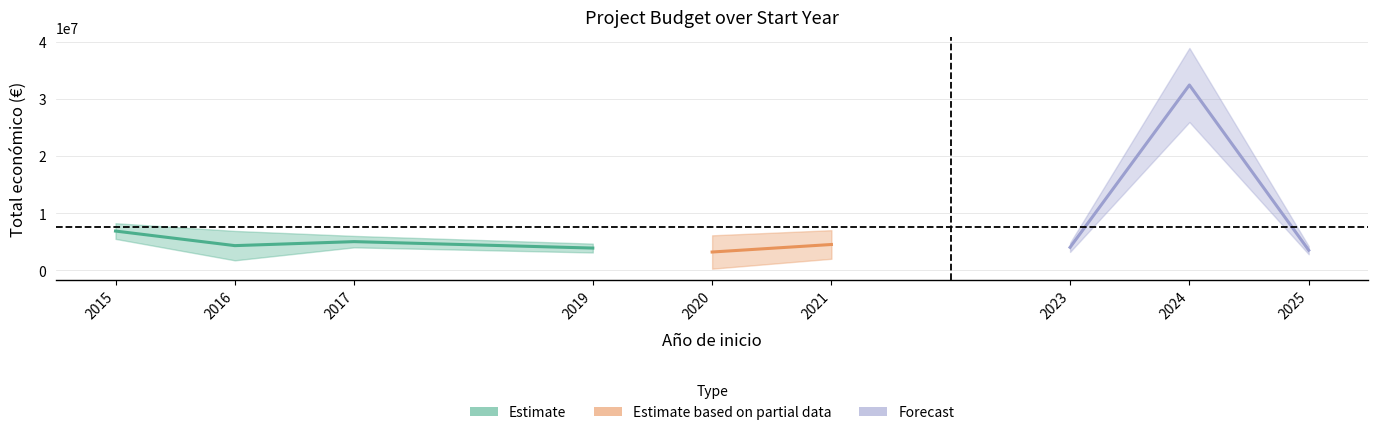

True or false: Año de inicio and Año de finalización intersect in this chart.

False